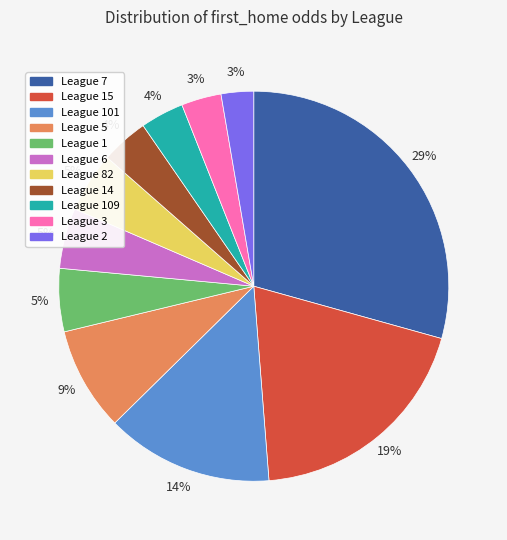

To the nearest percent, what portion does League 109 represent?

4%